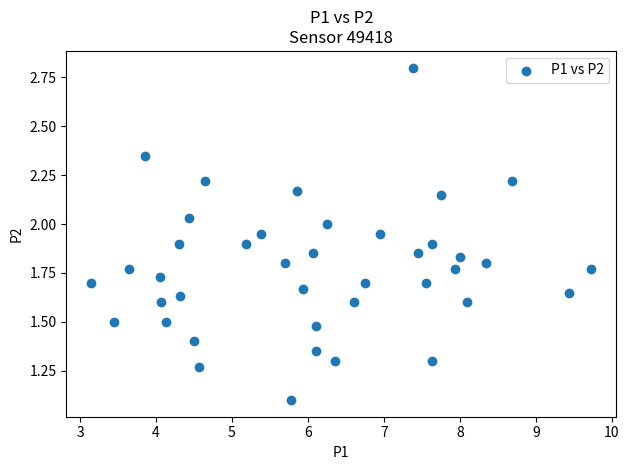

What is the range of X values (max minus min)?

6.6